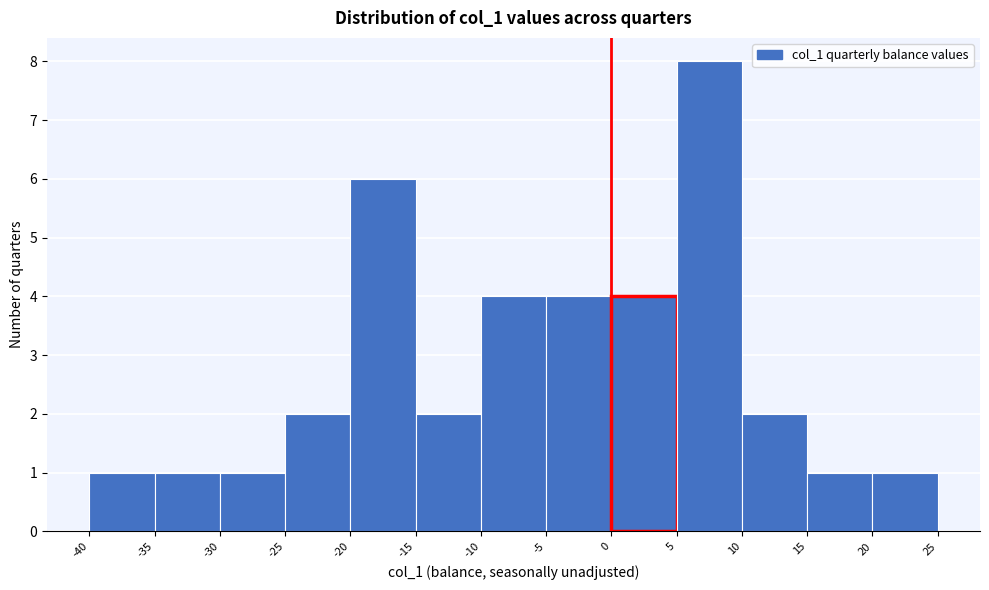

Reading left to right, transcribe this chart: for each bar, give the range it covers on the x-axis and its height. The values are not printed on the chart, so give them approximately, as read against the axis.

-40 to -35: 1
-35 to -30: 1
-30 to -25: 1
-25 to -20: 2
-20 to -15: 6
-15 to -10: 2
-10 to -5: 4
-5 to 0: 4
0 to 5: 4
5 to 10: 8
10 to 15: 2
15 to 20: 1
20 to 25: 1